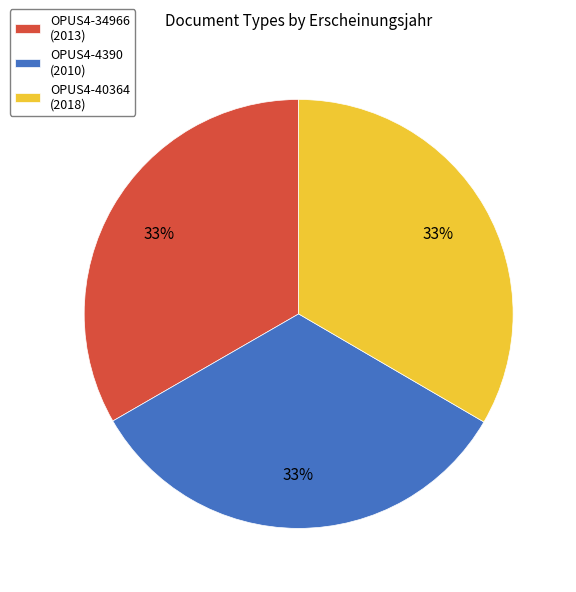

To the nearest percent, what percentage of the pie is OPUS4-34966 (2013)?

33%